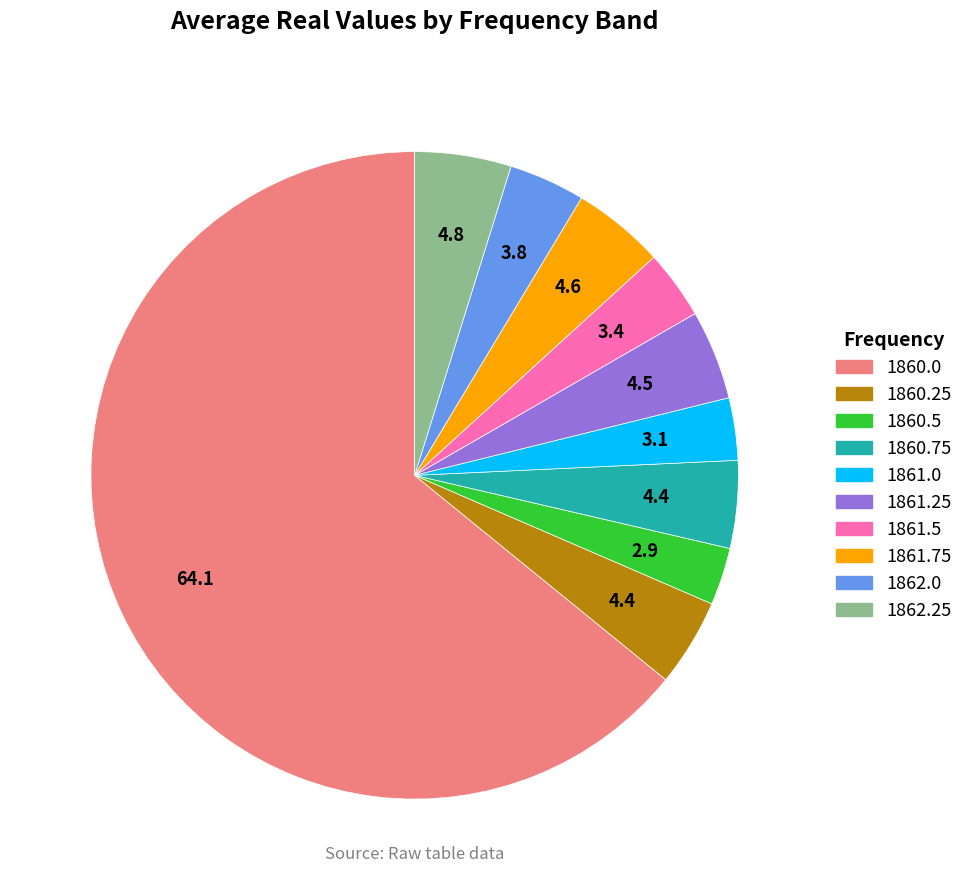

Which category has the biggest portion of the pie?

1860.0